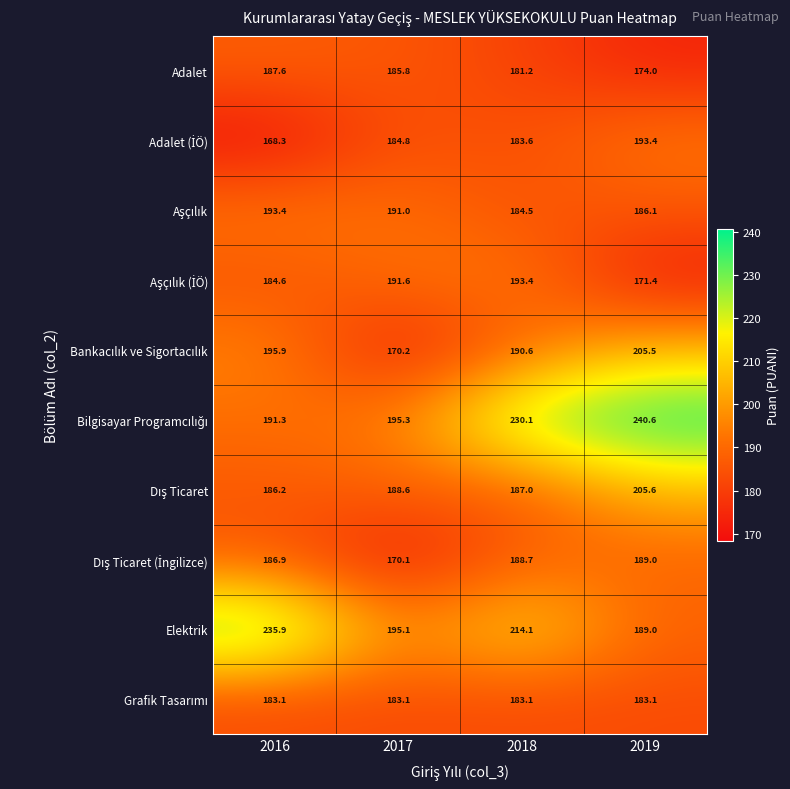

At which category is the sum across all series the highest?

2019